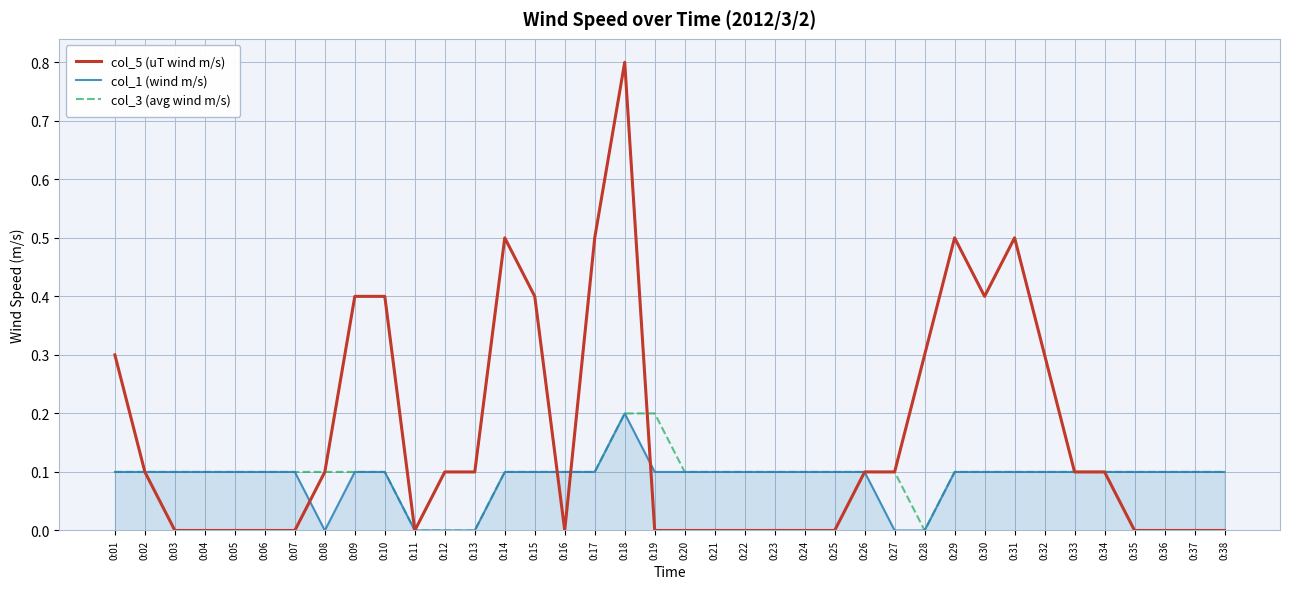

What is the greatest value displayed?

0.8